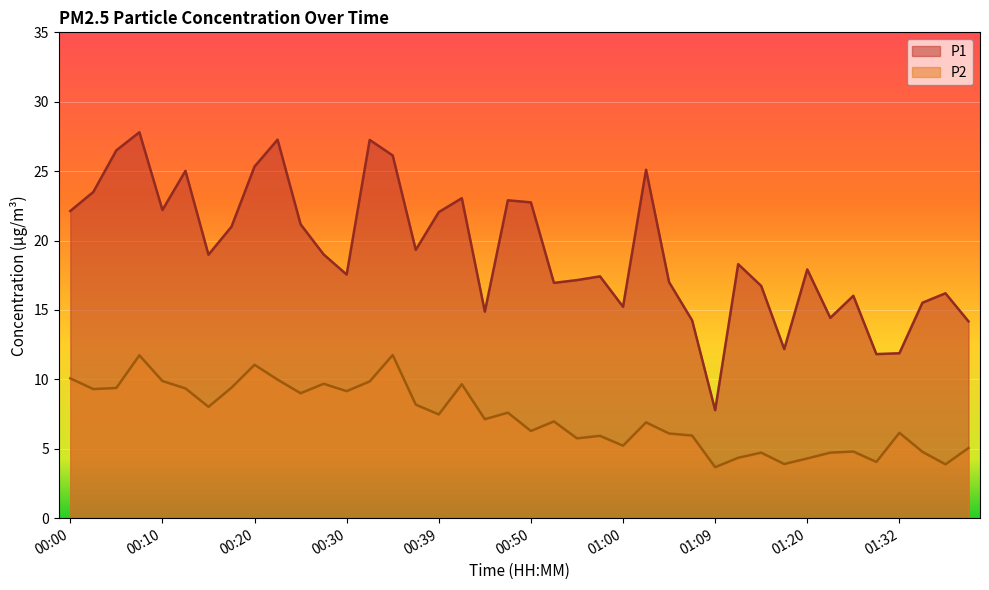

Reading left to right, transcribe all the data shown in this chart.

P1: 22.1	23.5	26.5	27.8	22.2	25.0	19.0	21.0	25.3	27.3	21.2	19.0	17.6	27.2	26.1	19.3	22.1	23.1	14.9	22.9	22.8	16.9	17.1	17.4	15.2	25.1	17.0	14.2	7.8	18.3	16.7	12.2	17.9	14.4	16.0	11.8	11.9	15.5	16.2	14.2
P2: 10.1	9.3	9.4	11.7	9.9	9.3	8.0	9.4	11.1	10.0	9.0	9.7	9.2	9.8	11.8	8.2	7.5	9.7	7.1	7.6	6.3	7.0	5.8	5.9	5.2	6.9	6.1	6.0	3.7	4.3	4.7	3.9	4.3	4.7	4.8	4.0	6.2	4.8	3.9	5.0